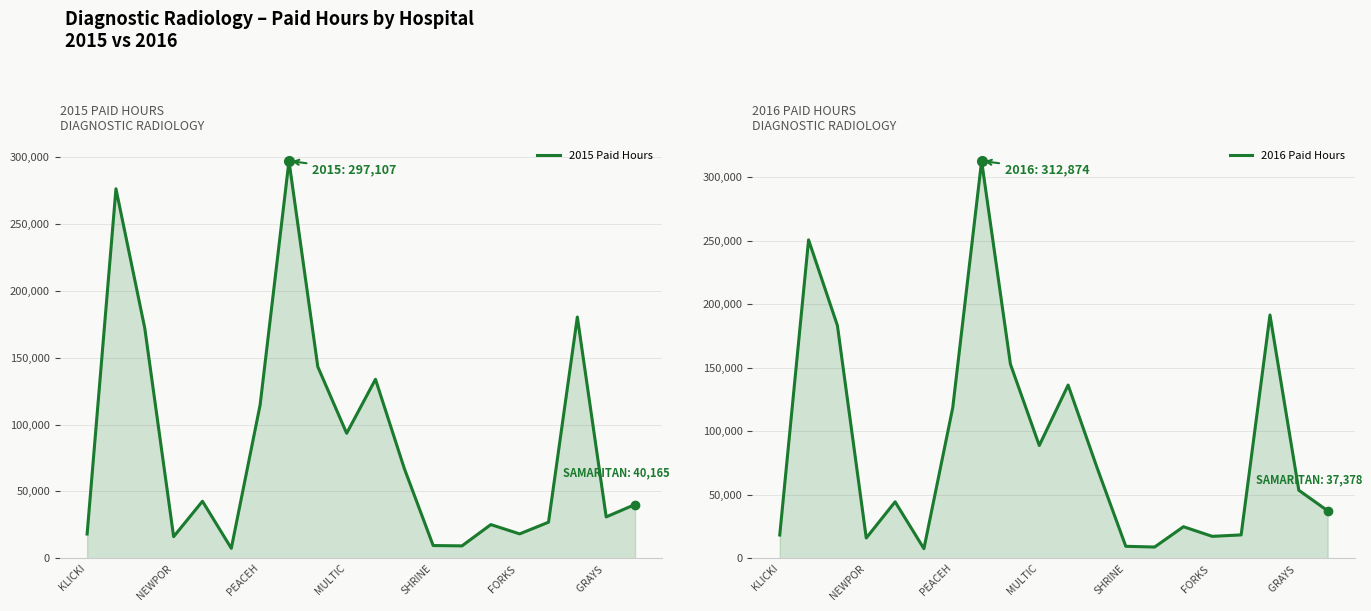

List the series in order of their peak value, lowest first.

2015 Paid Hours, 2016 Paid Hours